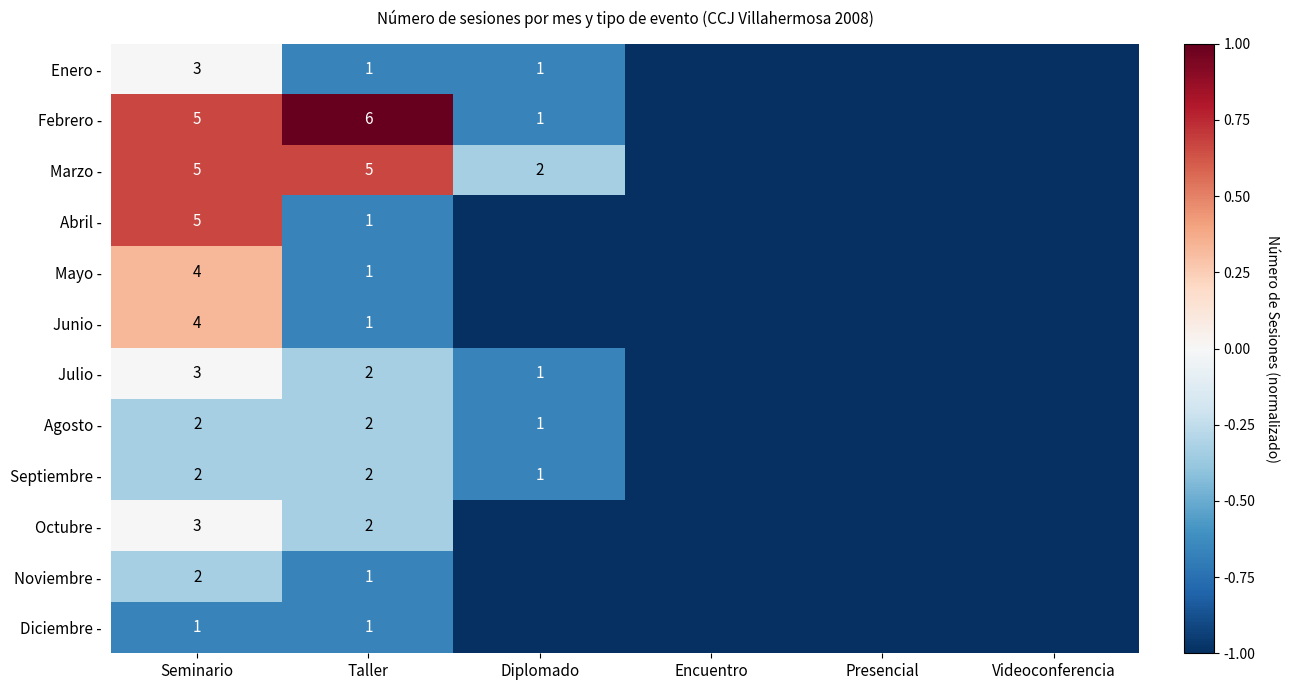

Is it true that Julio - equals 2 at Taller?

True